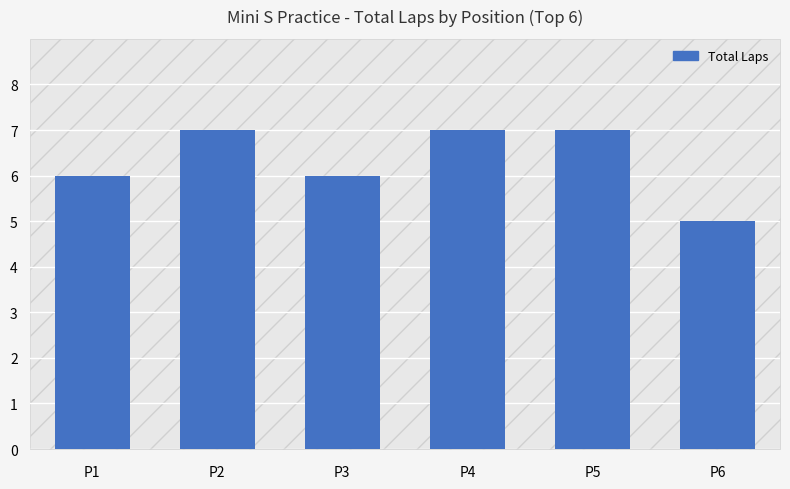

The chart shows a value of 5 at P6. True or false?

True